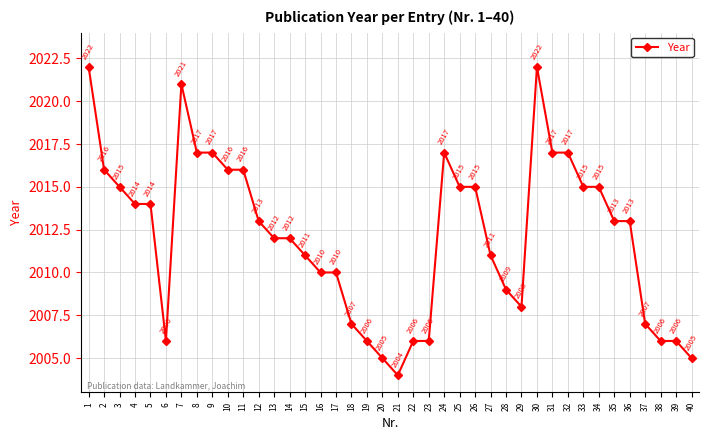

What is the greatest value displayed?

2022